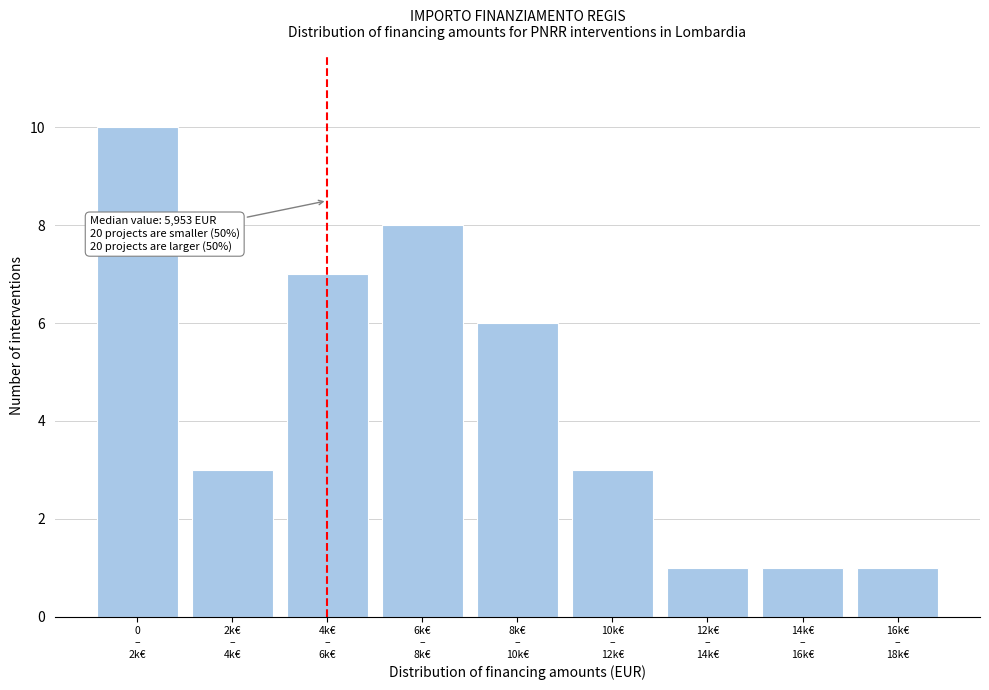

Reading left to right, list all the values displayed in this chart.

10	3	7	8	6	3	1	1	1